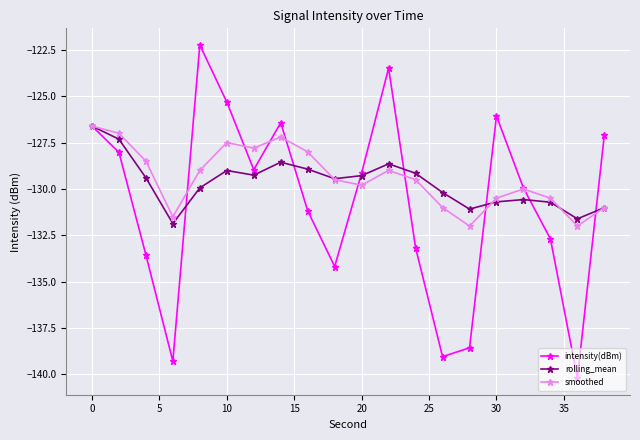

What is the average value of the rolling_mean series?

-129.7